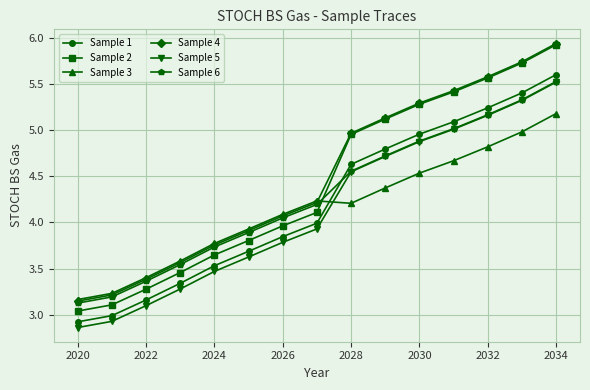

True or false: Sample 3 and Sample 5 intersect in this chart.

True